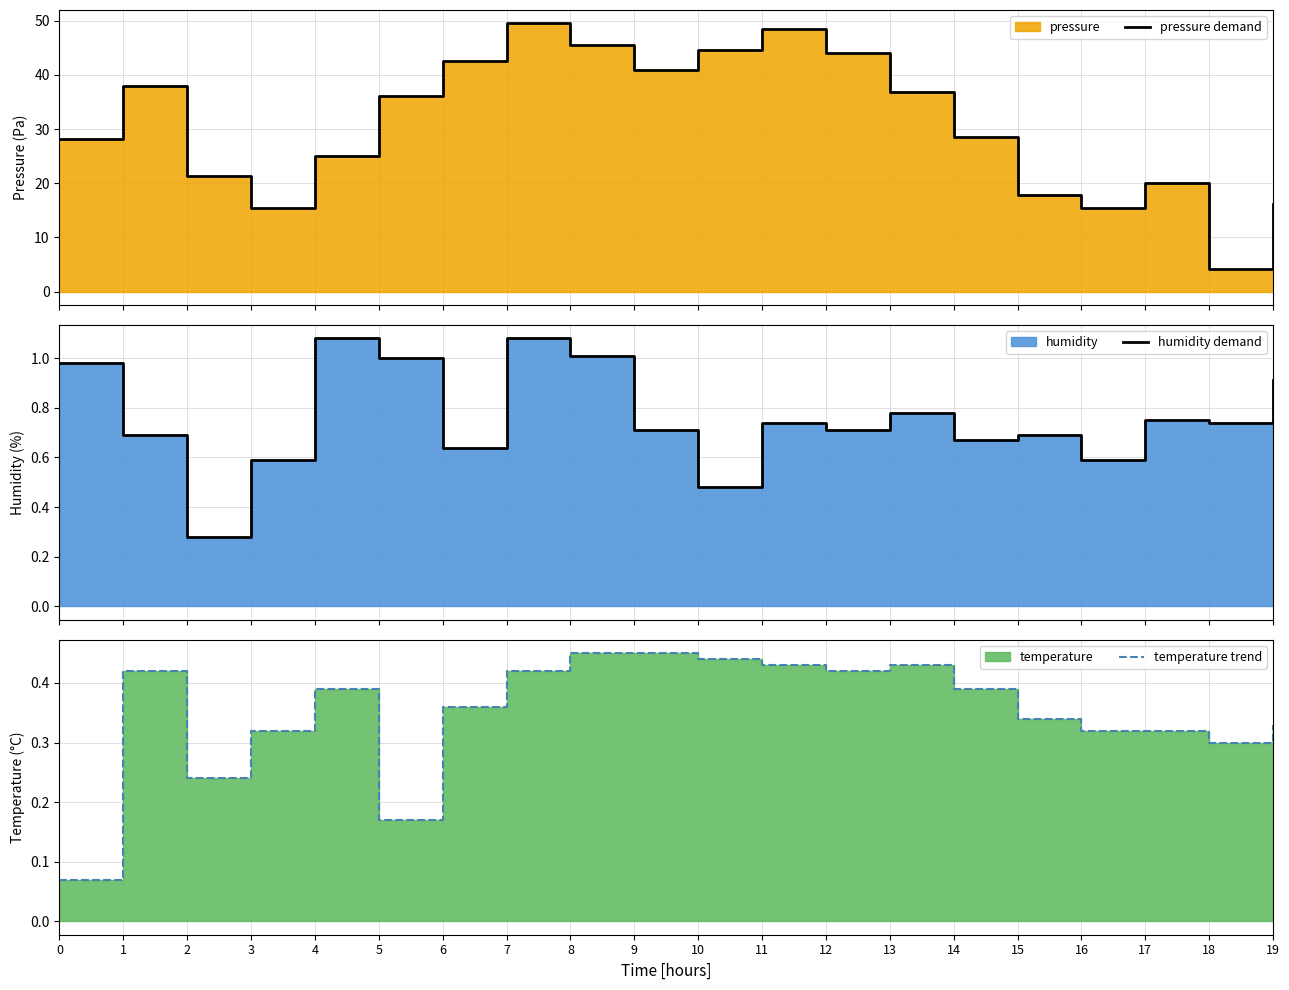

At how many categories does at least one series exceed 26?

12